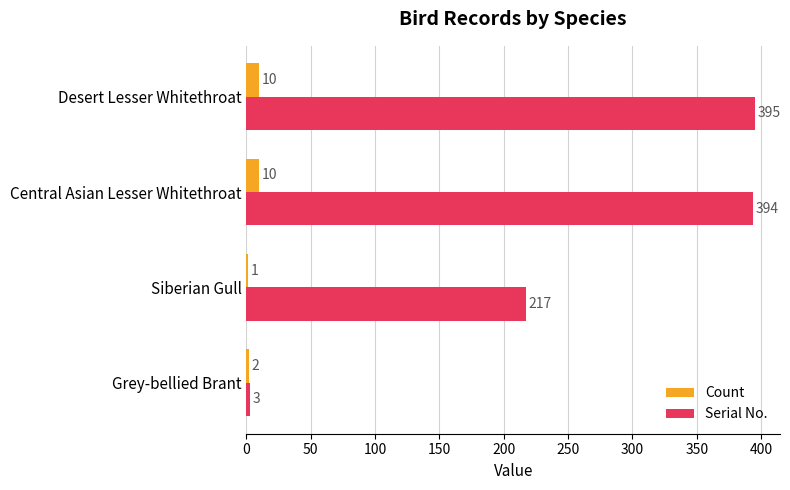

At which category is the sum across all series the highest?

Desert Lesser Whitethroat